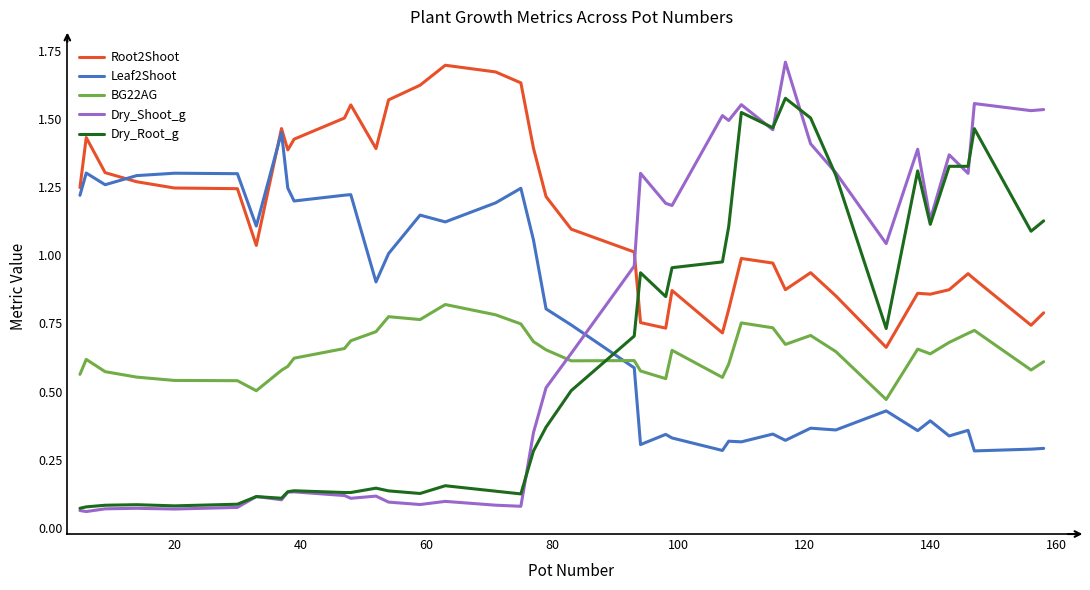

Which series has the largest total across all categories?

Root2Shoot